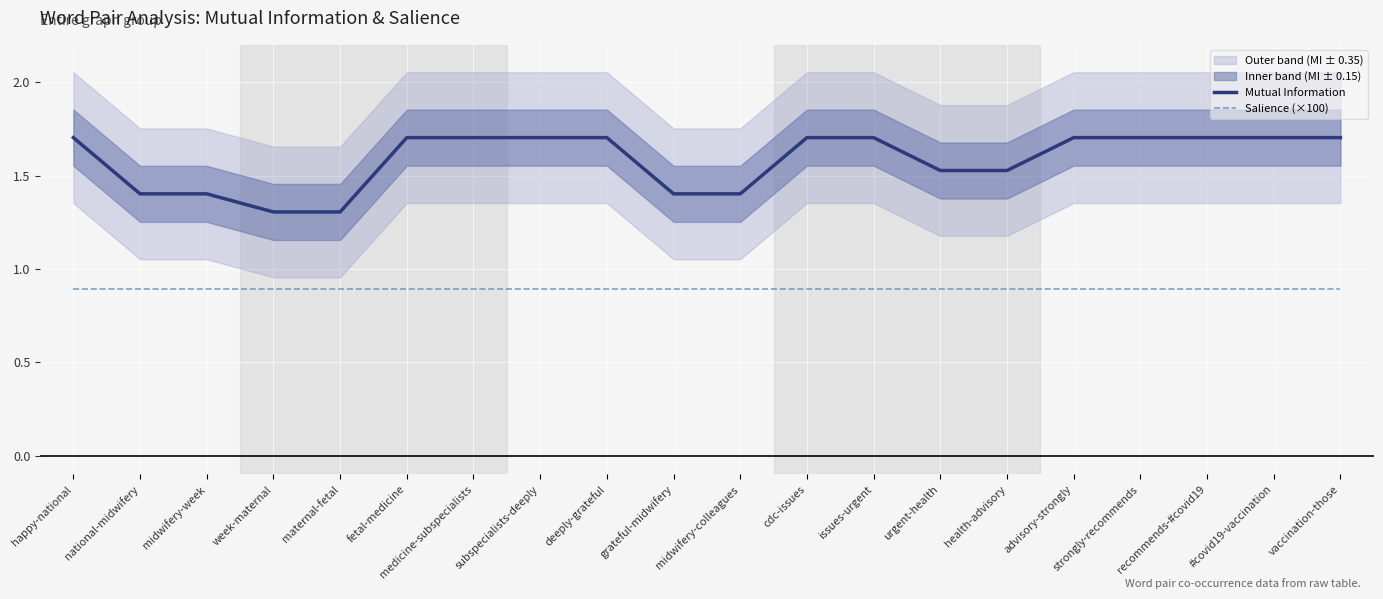

Is it true that Mutual Information equals 1.7 at issues-urgent?

True